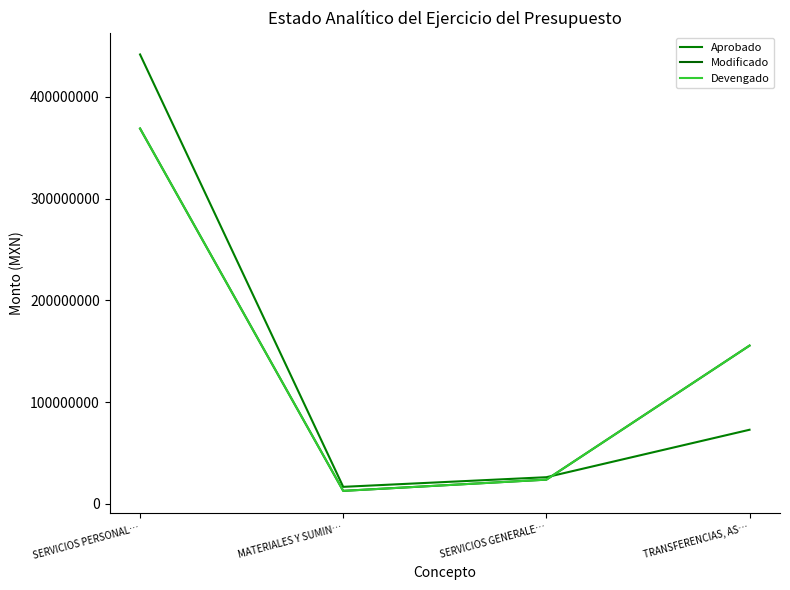

How many lines are shown in the chart?

3